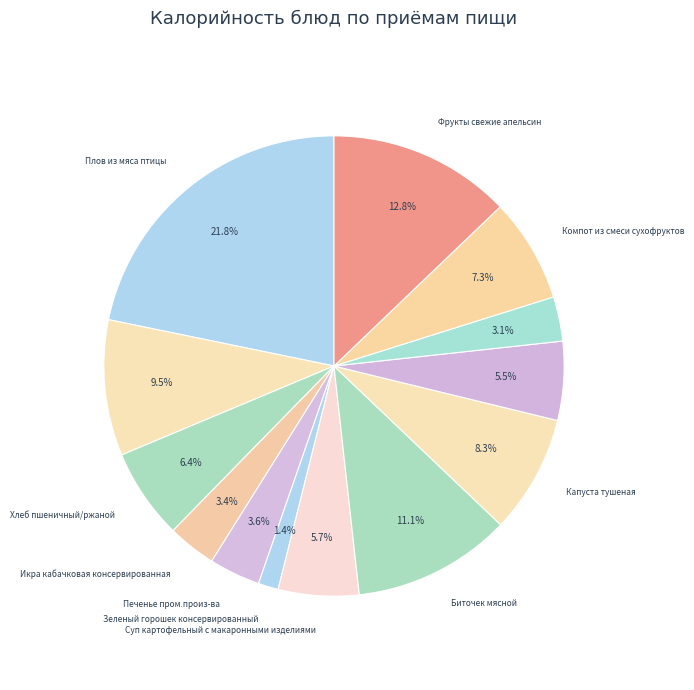

How many slices are in this pie chart?

13